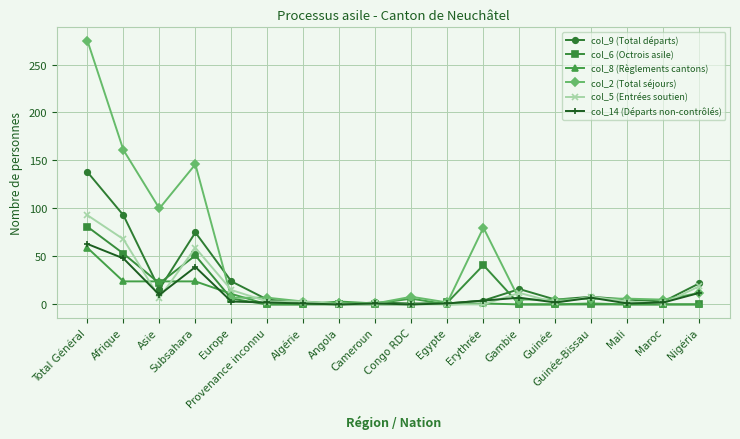

Does the chart have visible grid lines?

Yes